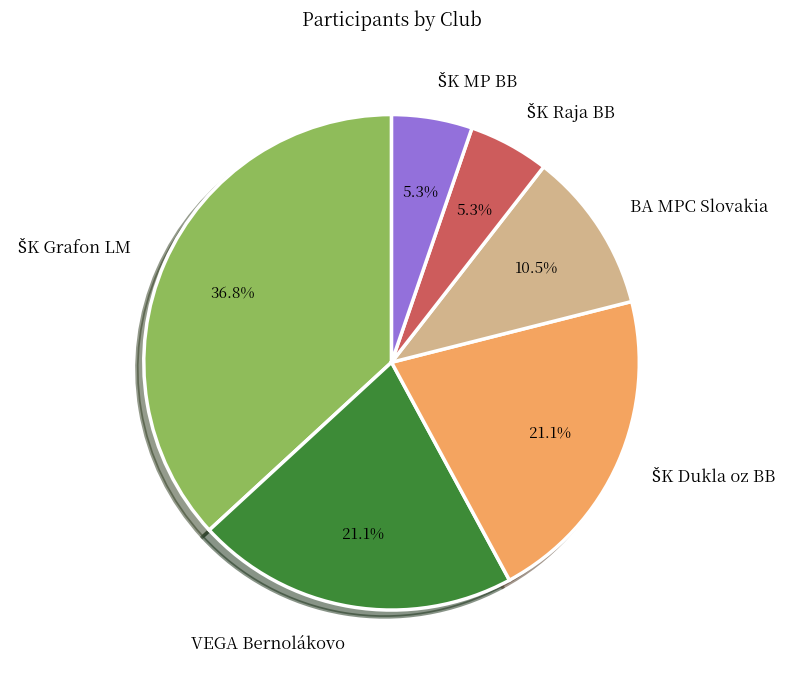

Approximately how many times larger is the value at VEGA Bernolákovo compared to BA MPC Slovakia?

2.0